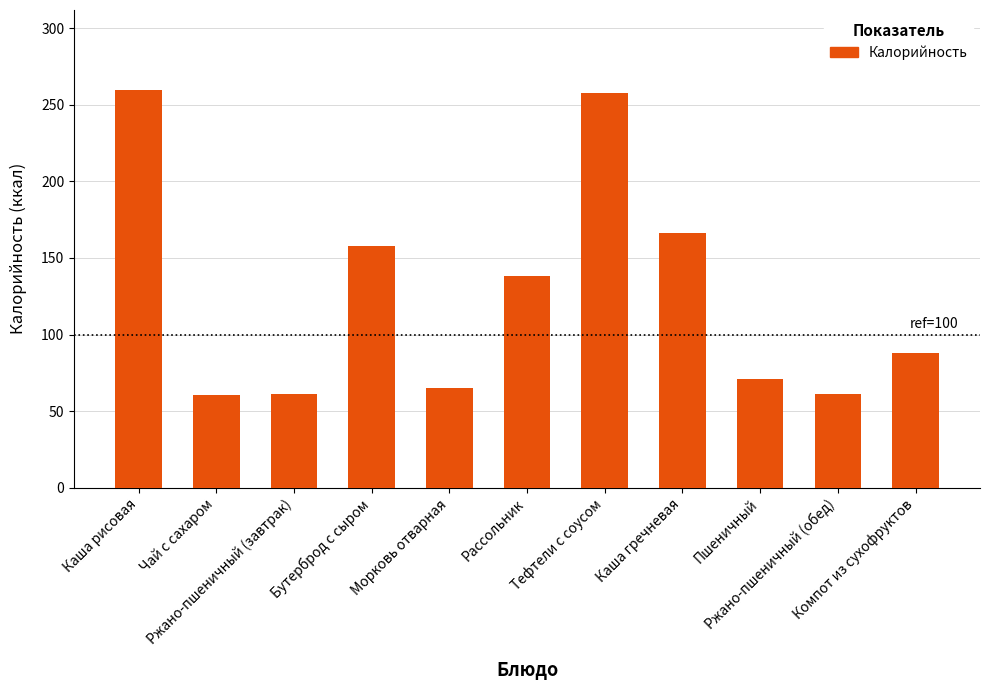

What is the value of the 11th bar from the left?

88.0